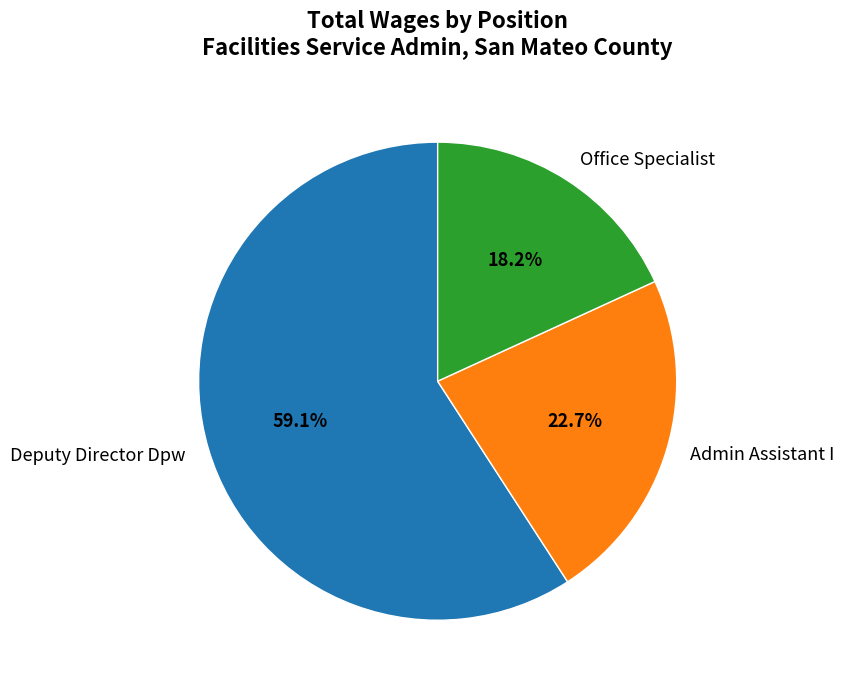

How many slices are in this pie chart?

3